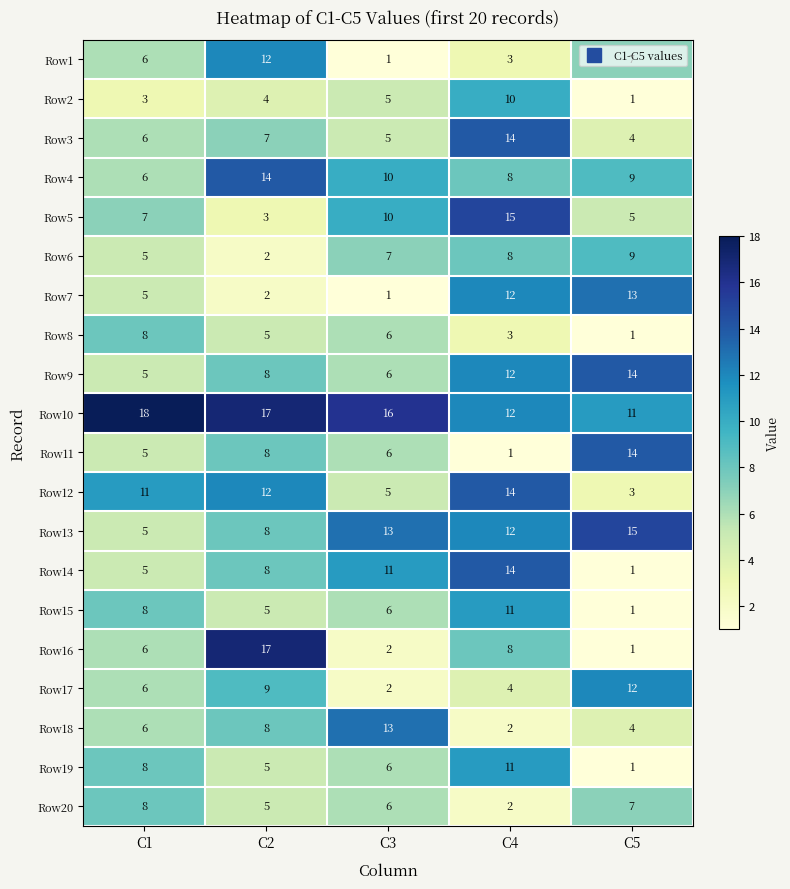

What is the approximate value of Row8 at C1?

8